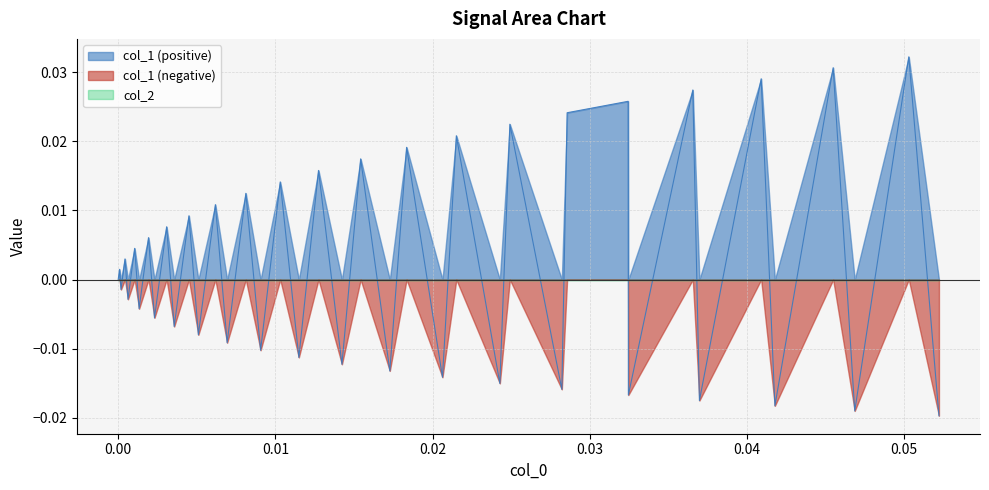

Which series has the widest spread of values?

col_1 (positive)